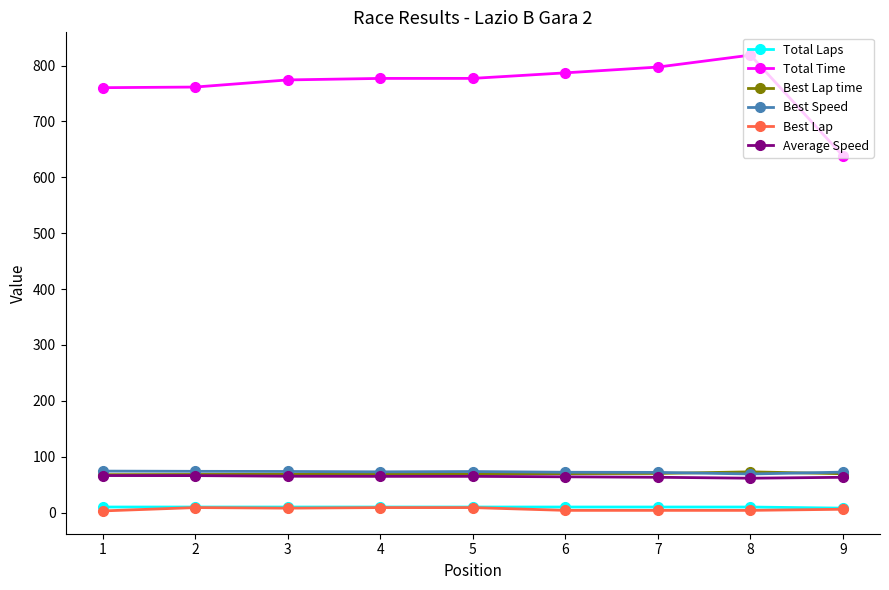

How many lines are shown in the chart?

6